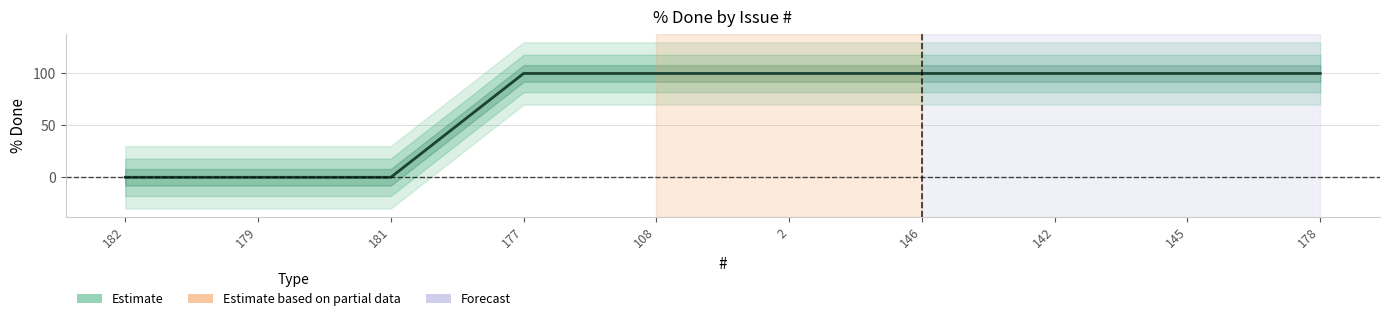

Rank the categories by value from highest to lowest.

177, 108, 2, 146, 142, 145, 178, 182, 179, 181